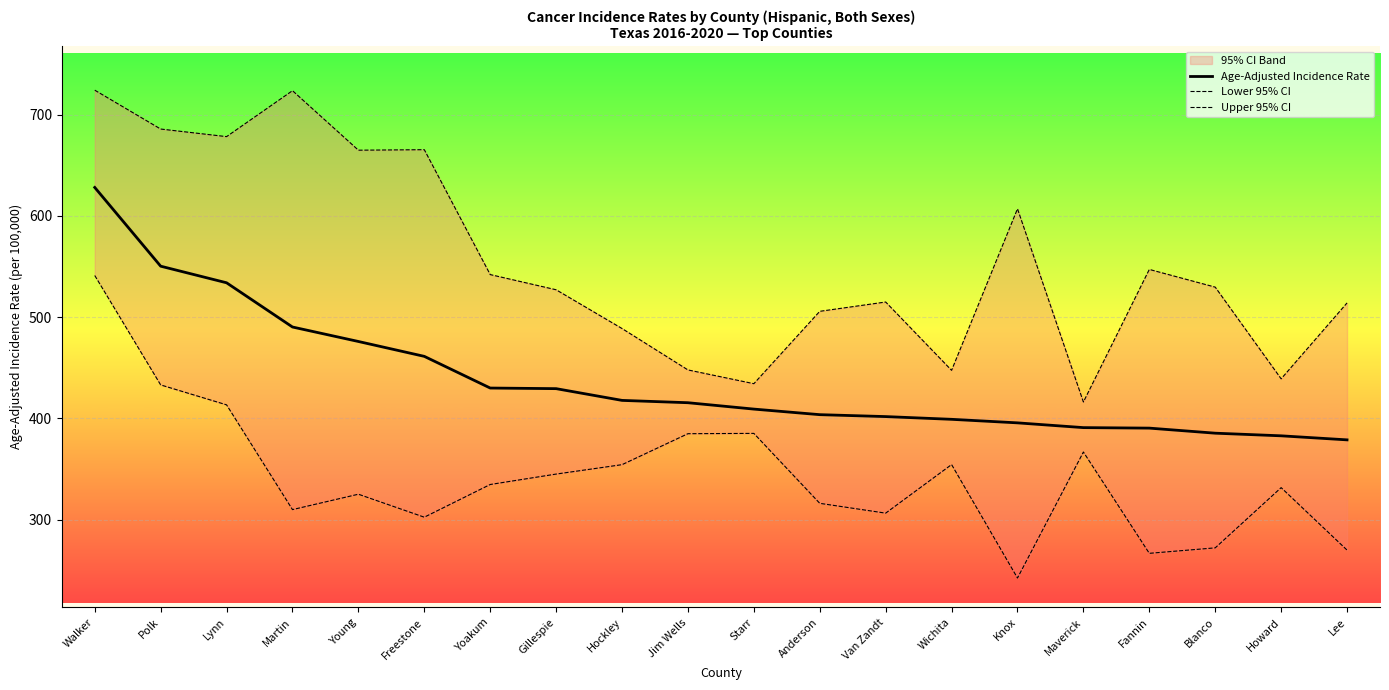

True or false: Upper 95% CI has a value of 636.2 at Starr.

False